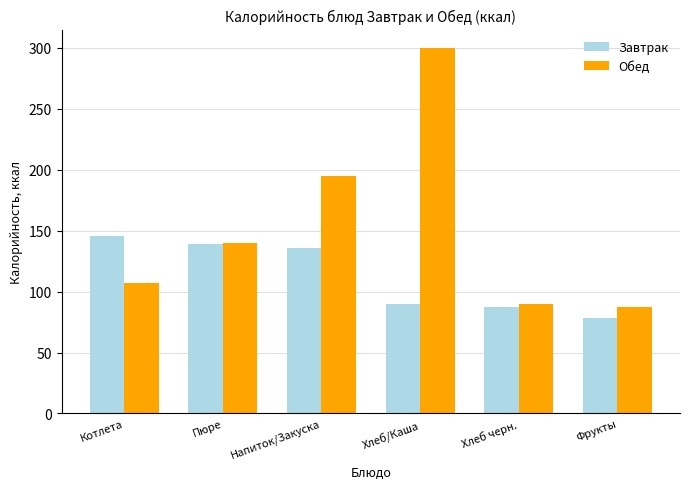

What is the label of the 6th bar from the left?

Фрукты